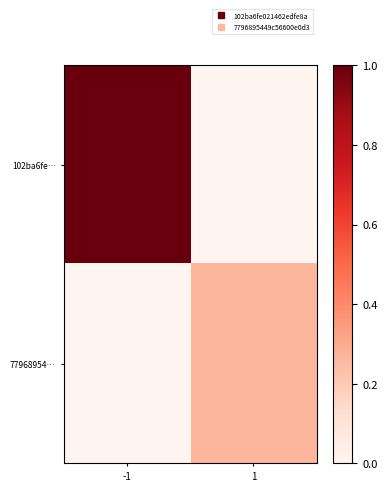

Which label corresponds to the largest value in the chart?

-1